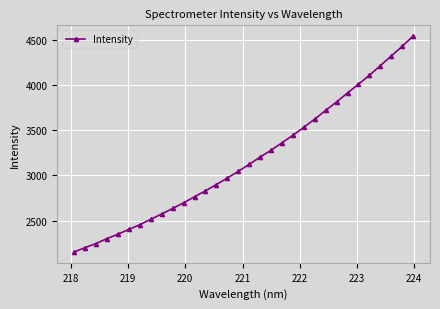

What is the smallest value displayed?

2151.1